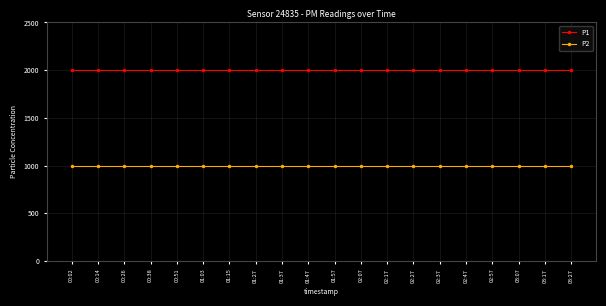

True or false: P2 has a value of 1742.6 at 01:15.

False